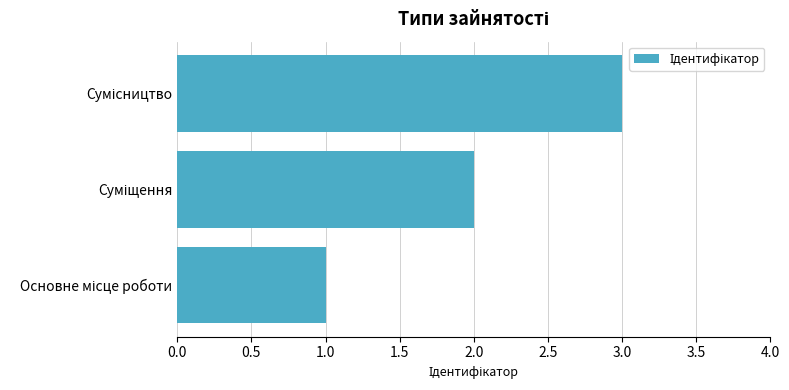

What is the greatest value displayed?

3